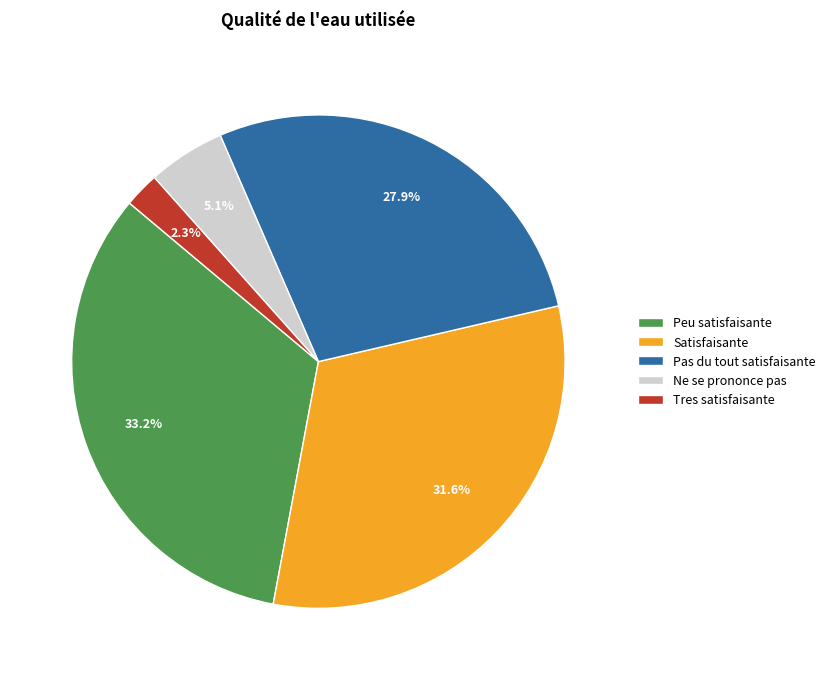

What is the largest slice in the pie chart?

Peu satisfaisante